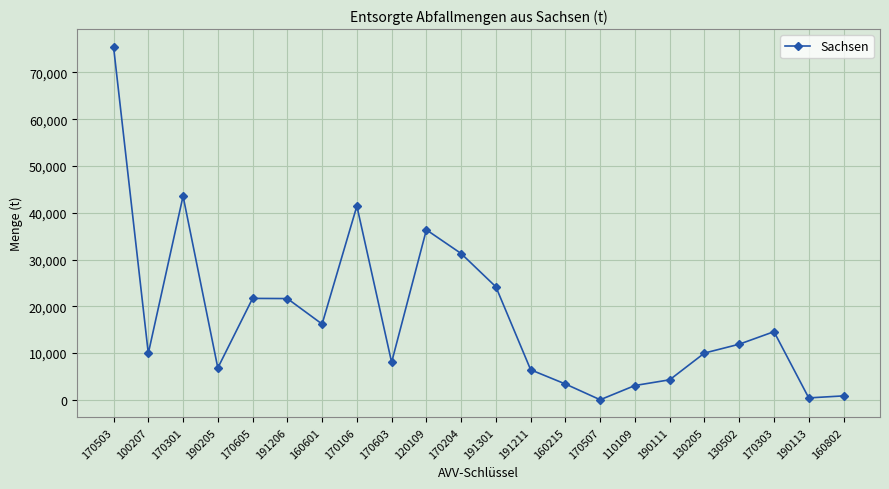

Where is the first local maximum?

170301